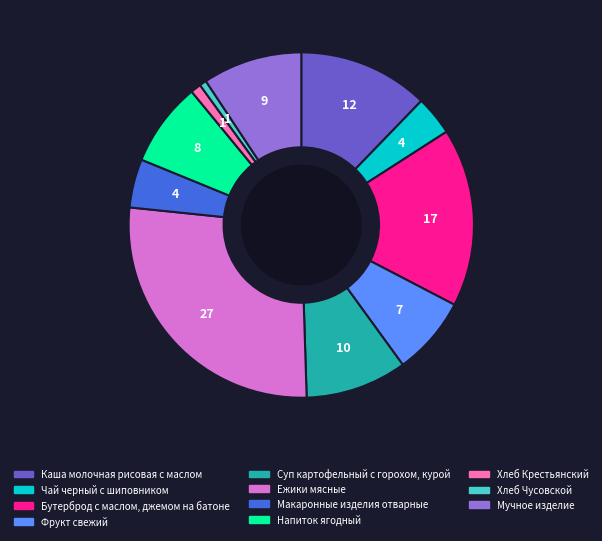

Which has a higher value, Суп картофельный с горохом, курой or Бутерброд с маслом, джемом на батоне?

Бутерброд с маслом, джемом на батоне